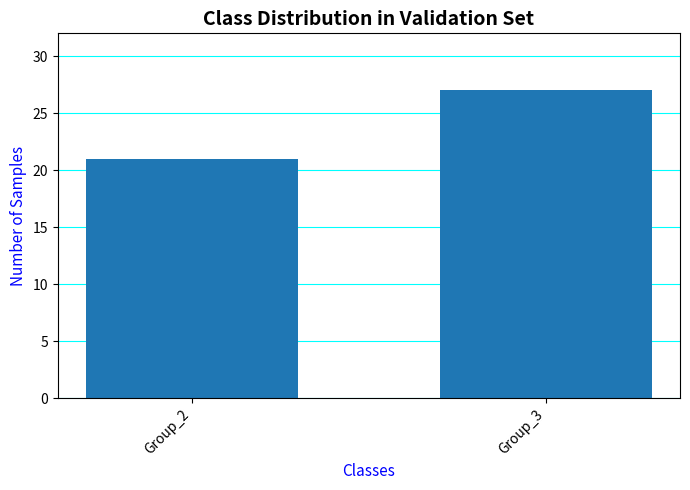

Approximately how many times larger is the value at Group_2 compared to Group_3?

0.8